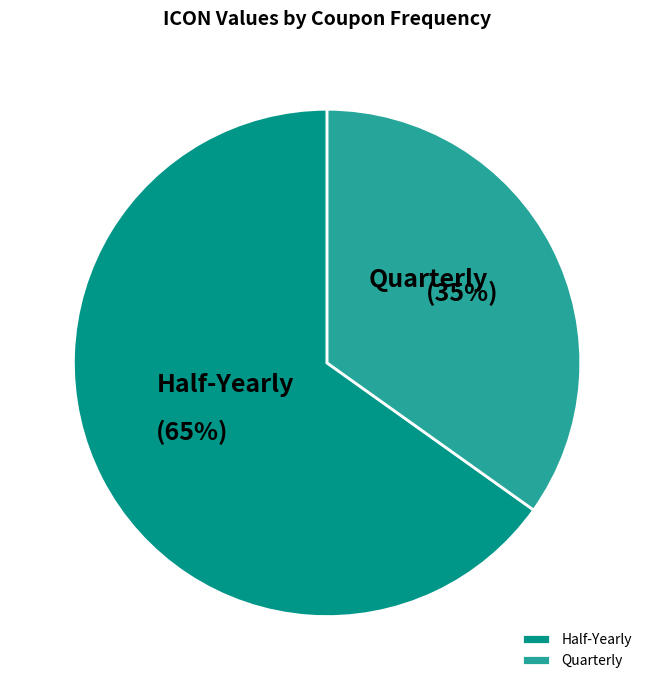

Is it true that Quarterly is 21% of the pie?

False